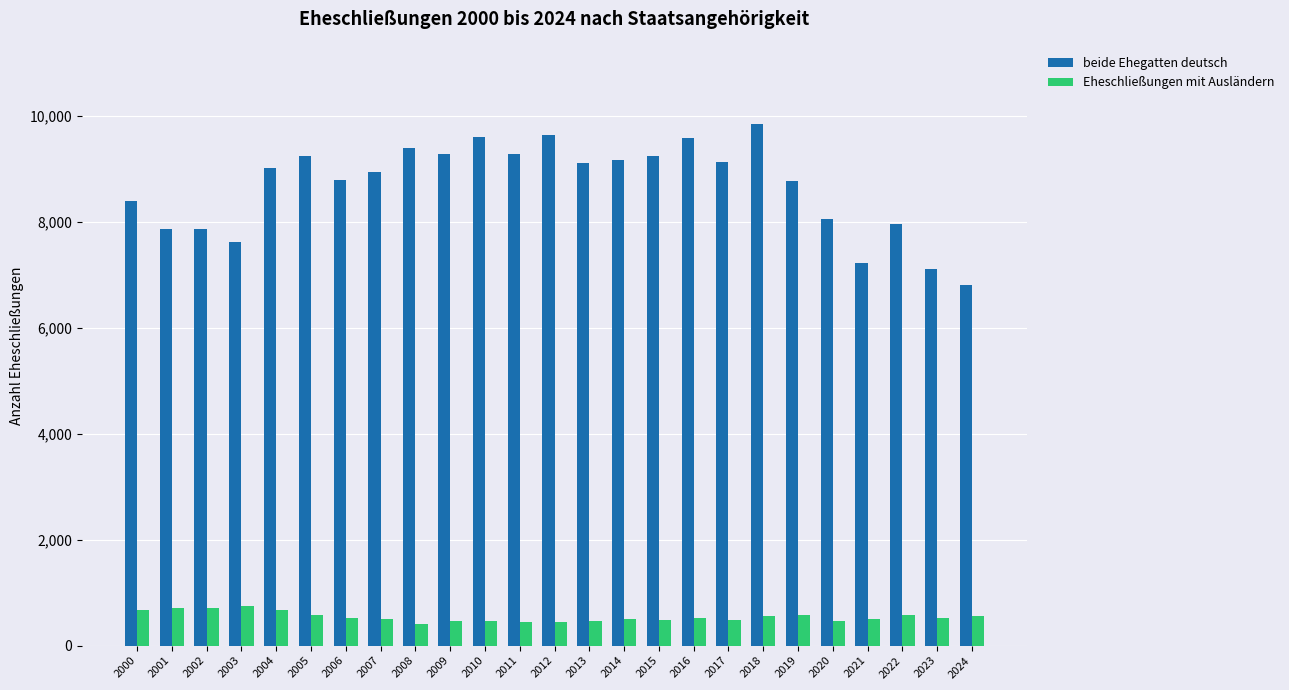

Read the beide Ehegatten deutsch value at 2014.

9168